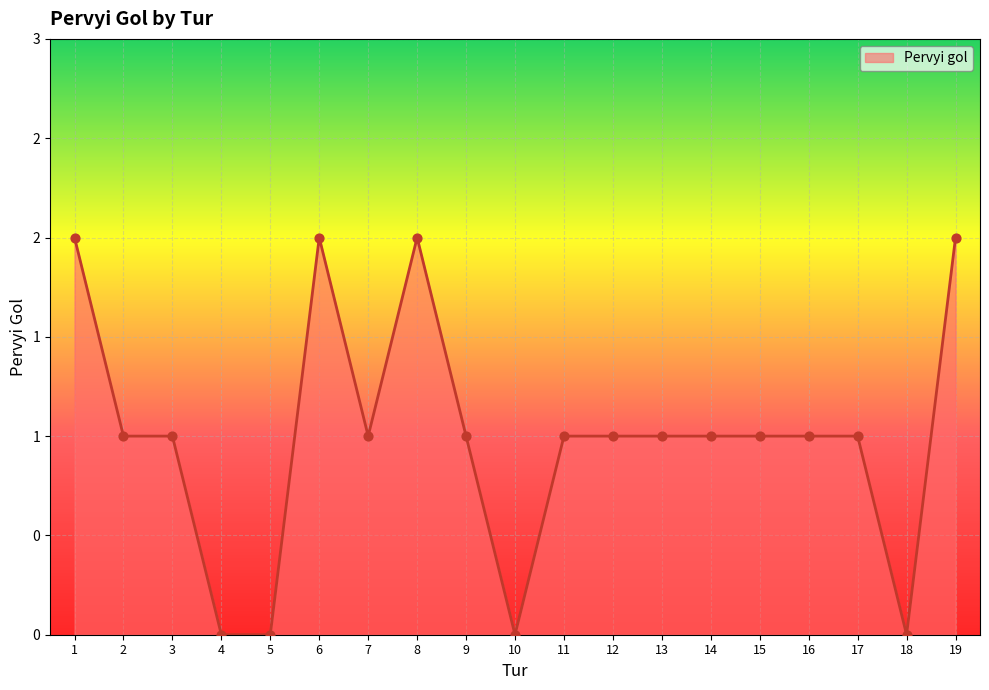

What is the change in value from 4 to 9?

+1